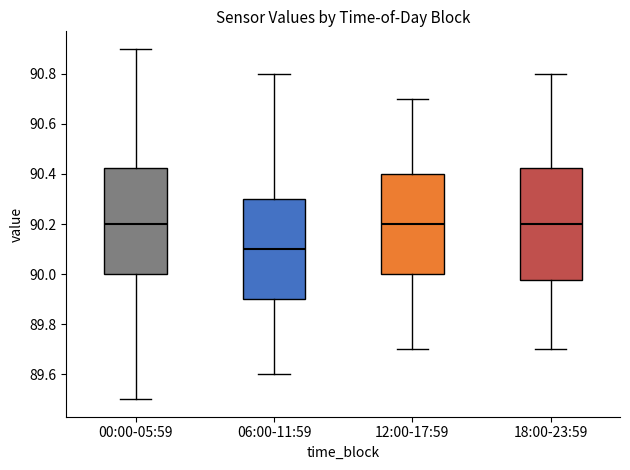

Reading left to right, read every box against the y-axis: the position of its median line, the range the box covers, and the ends of its whiskers. The values are not printed on the chart, so give them approximately, as read against the axis.

00:00-05:59: median 90.20, box 90.00 to 90.42, whiskers 89.50 to 90.90
06:00-11:59: median 90.10, box 89.90 to 90.30, whiskers 89.60 to 90.80
12:00-17:59: median 90.20, box 90.00 to 90.40, whiskers 89.70 to 90.70
18:00-23:59: median 90.20, box 89.98 to 90.42, whiskers 89.70 to 90.80